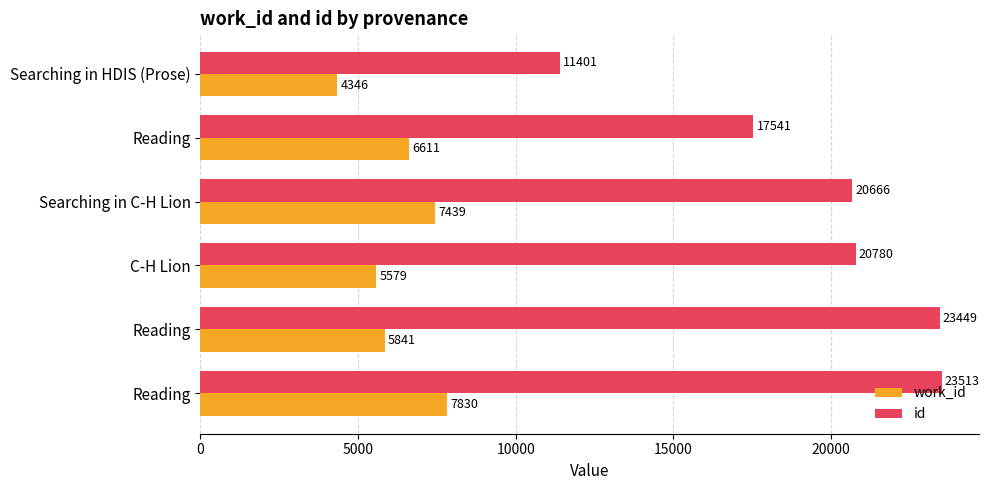

How many values in the work_id series are below 6611?

3